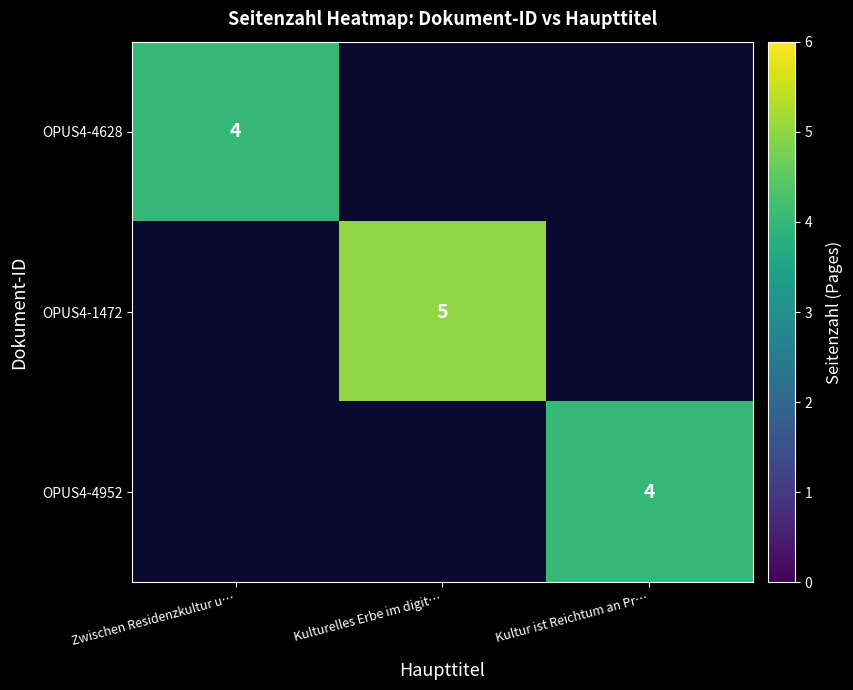

Between Zwischen Residenzkultur u… and Kulturelles Erbe im digit…, which is larger?

Kulturelles Erbe im digit…